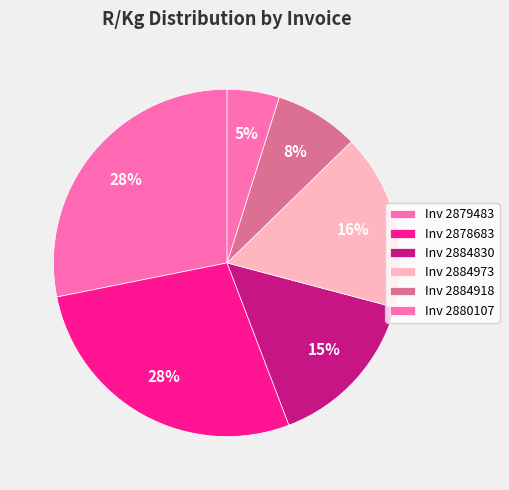

How many segments does this pie chart have?

6